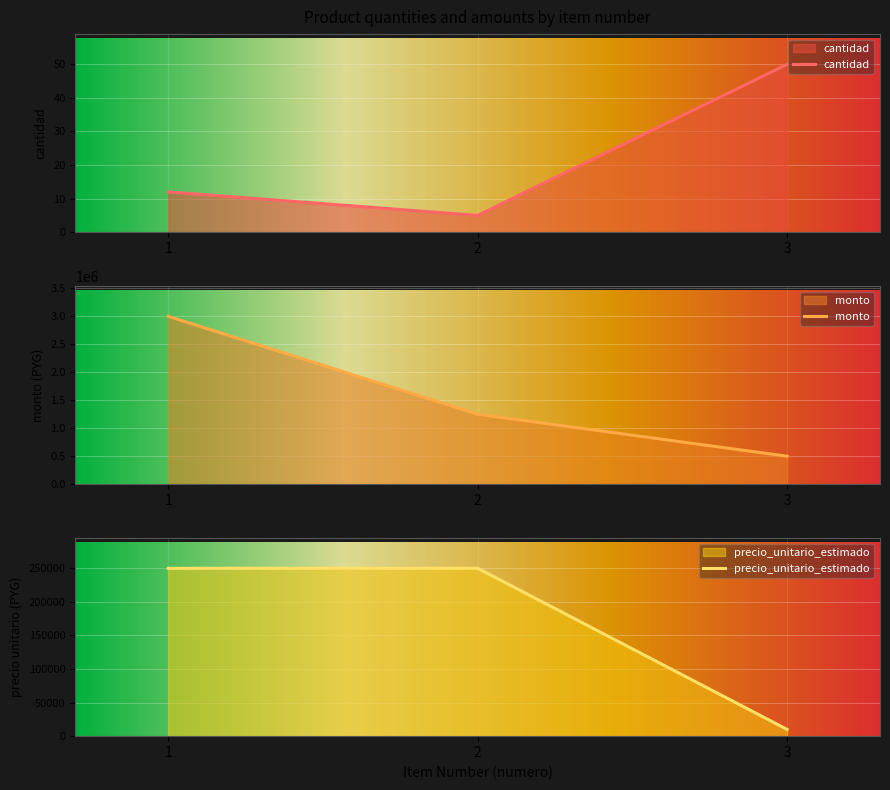

How many data points does each series have?

3